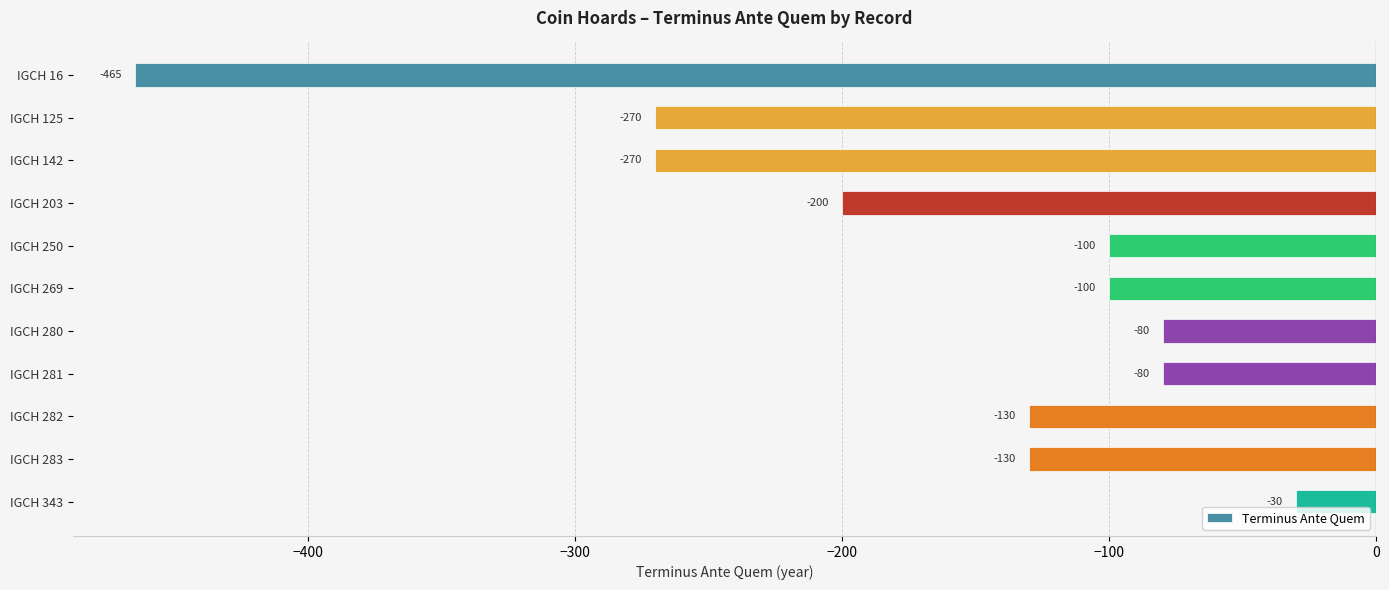

What is the difference between the second highest and second lowest values?

190